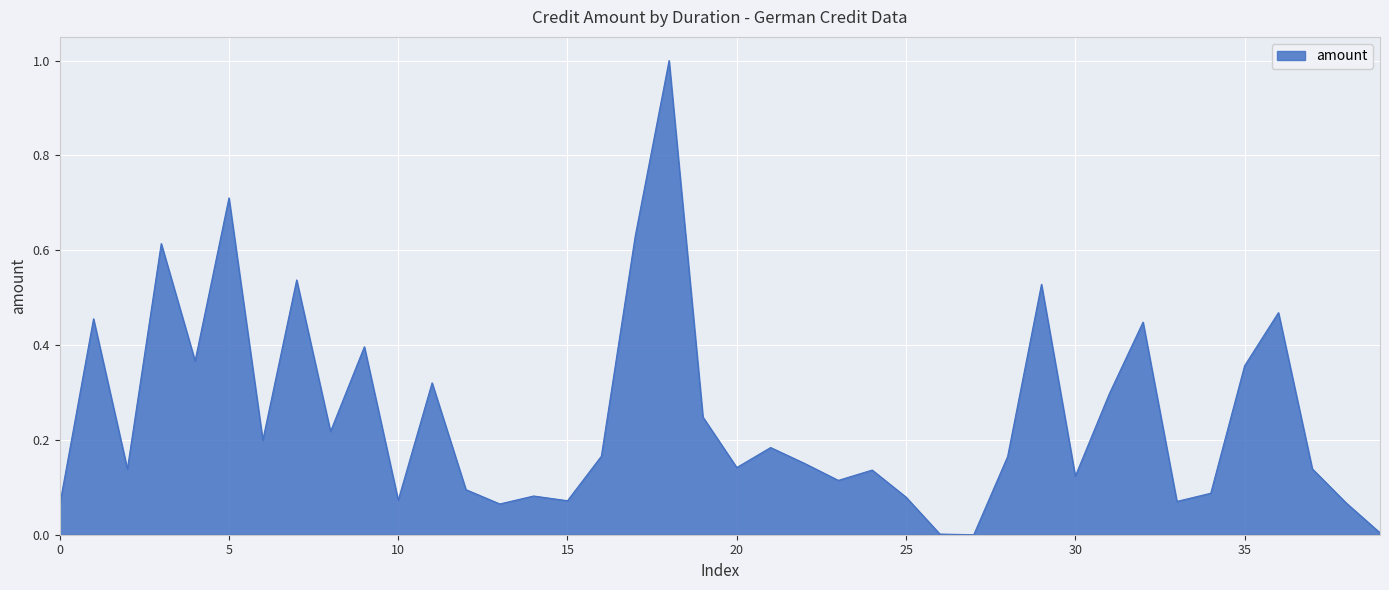

What is the maximum value shown in the chart?

1.0